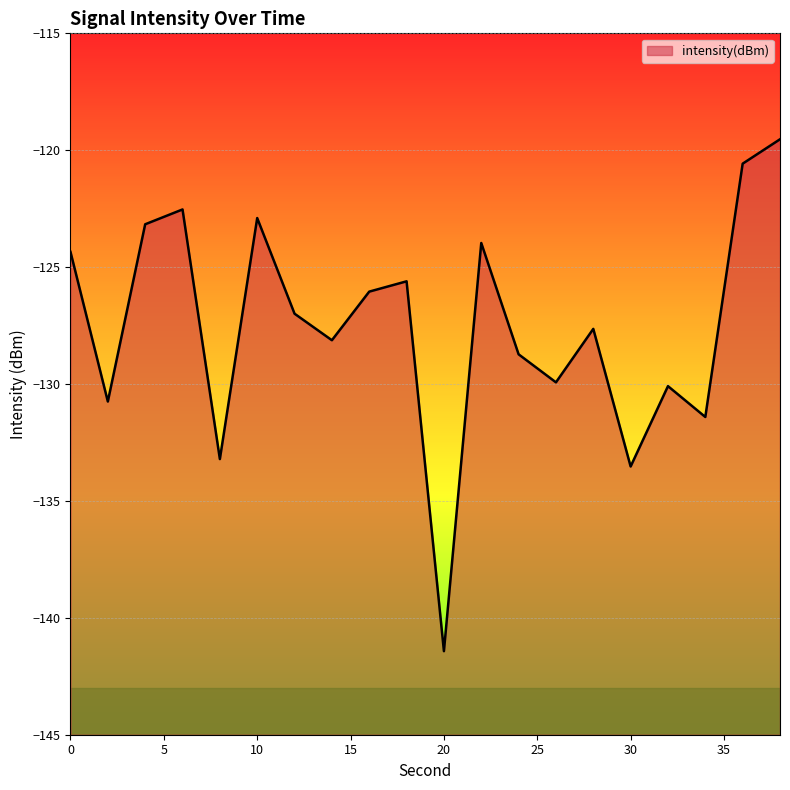

What is the value of the 14th point from the left?

-129.9